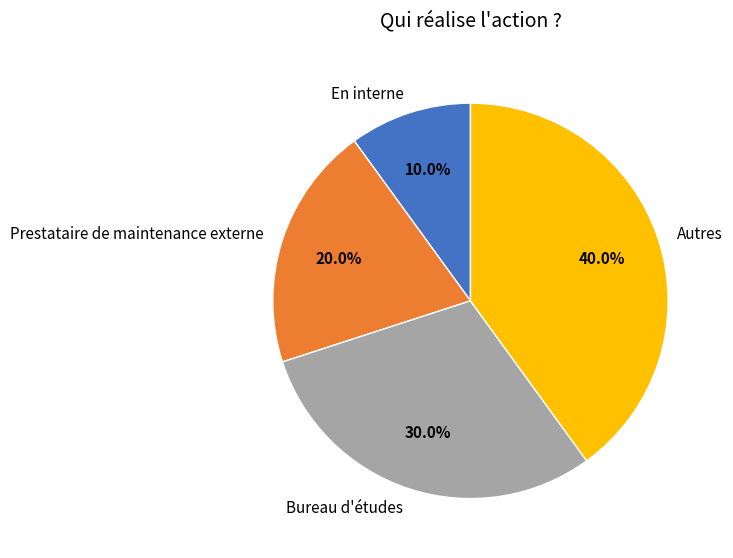

True or false: Bureau d'études accounts for 30% of the total.

True